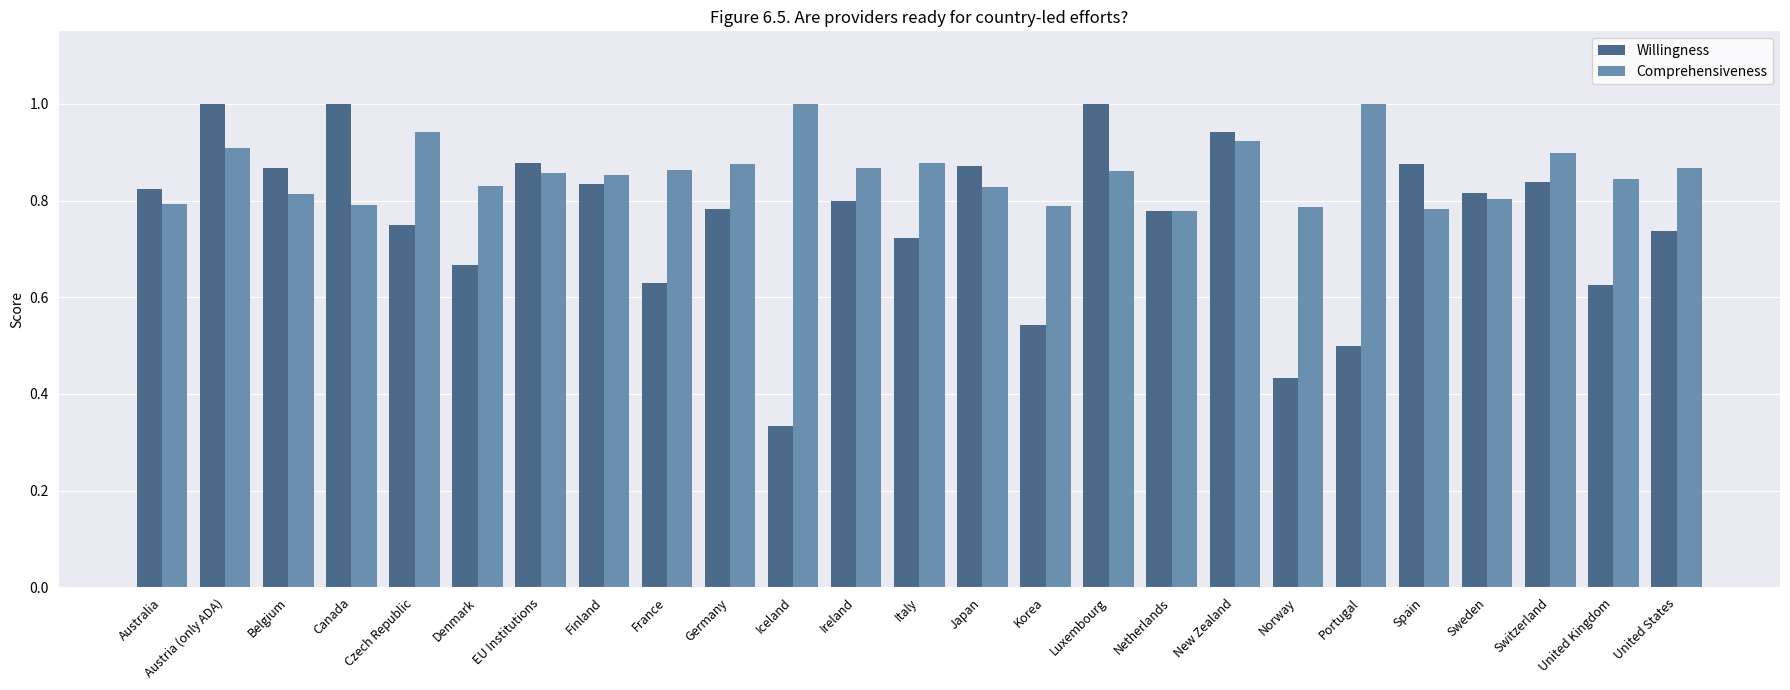

Which series has the largest total across all categories?

Comprehensiveness